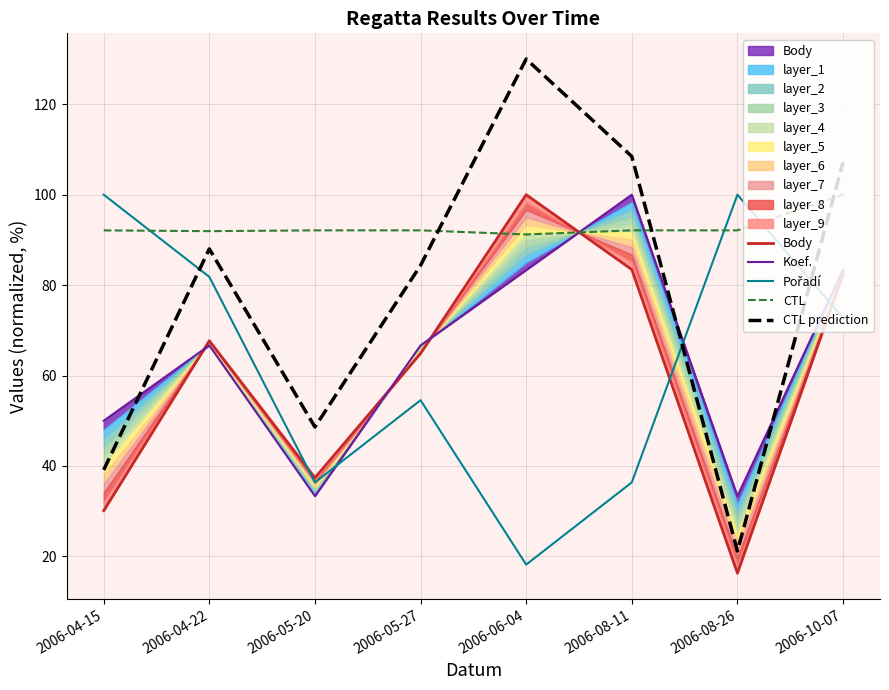

At which category does Pořadí reach its first local peak?

2006-05-27